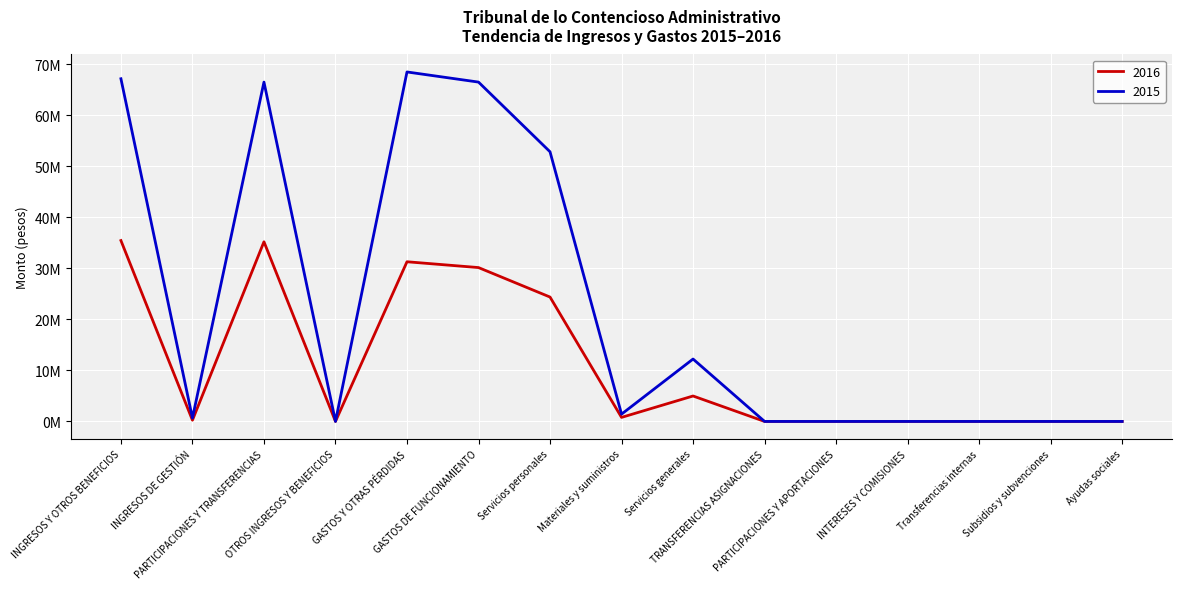

Does the chart display data point markers on the line(s)?

No